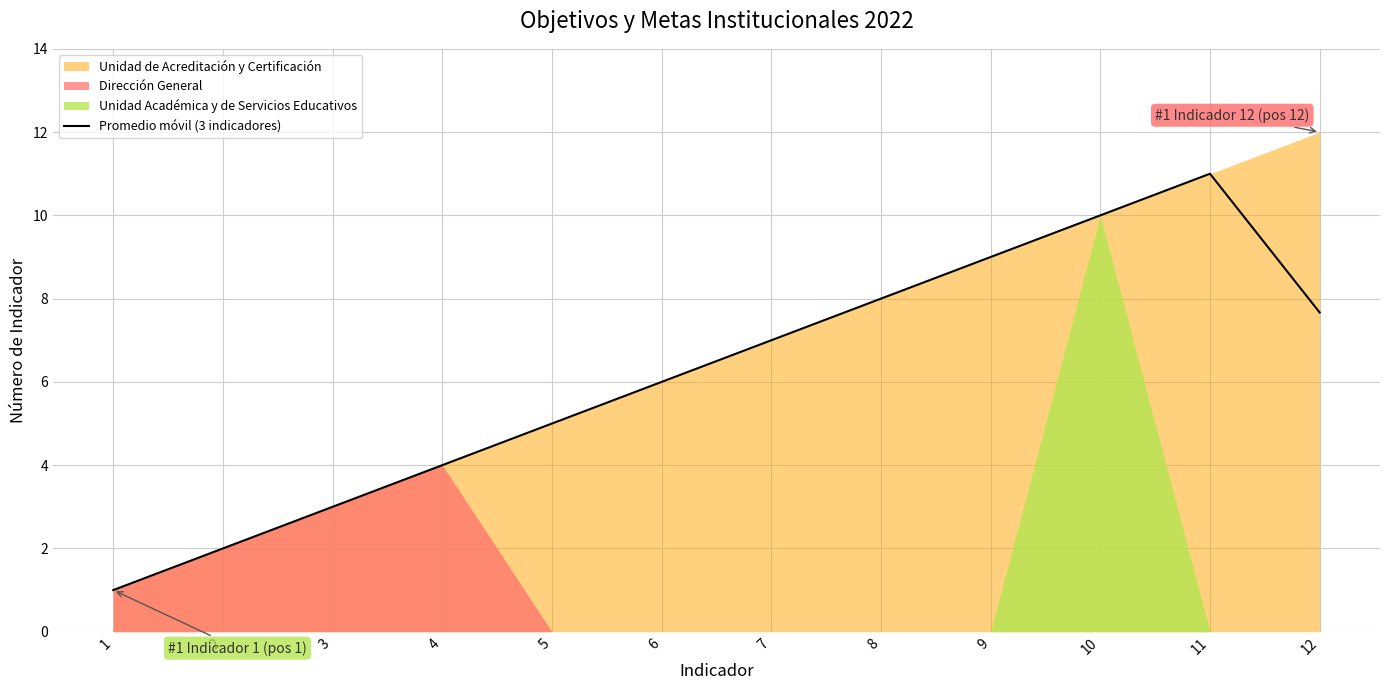

What is the difference between the second highest and minimum values?

9.0